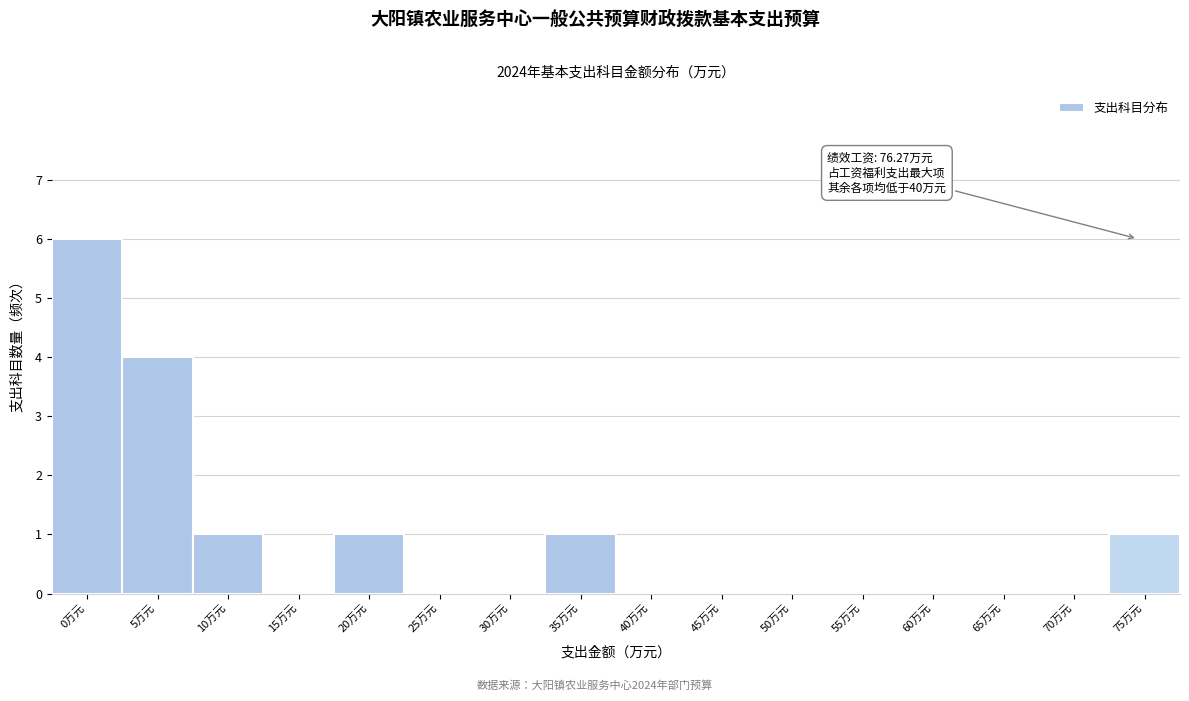

Reading right to left, extract all data points from this chart.

75万元=1	70万元=0	65万元=0	60万元=0	55万元=0	50万元=0	45万元=0	40万元=0	35万元=1	30万元=0	25万元=0	20万元=1	15万元=0	10万元=1	5万元=4	0万元=6